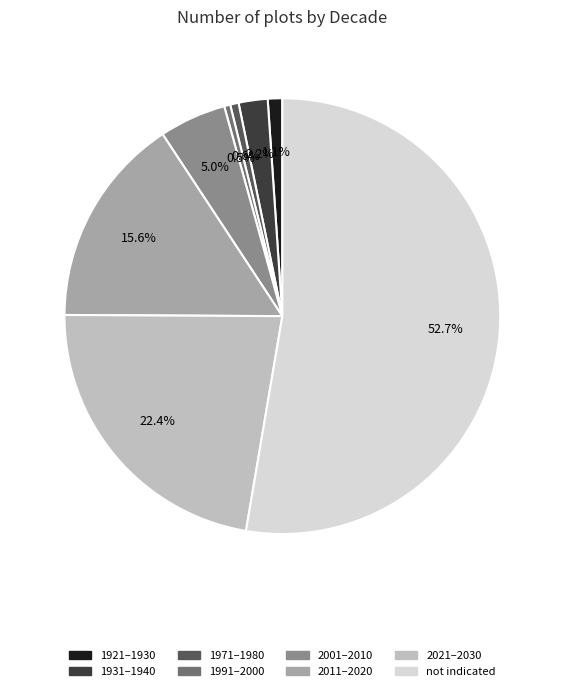

To the nearest percent, what is the difference between the not indicated and 2011–2020 slice percentages?

37%